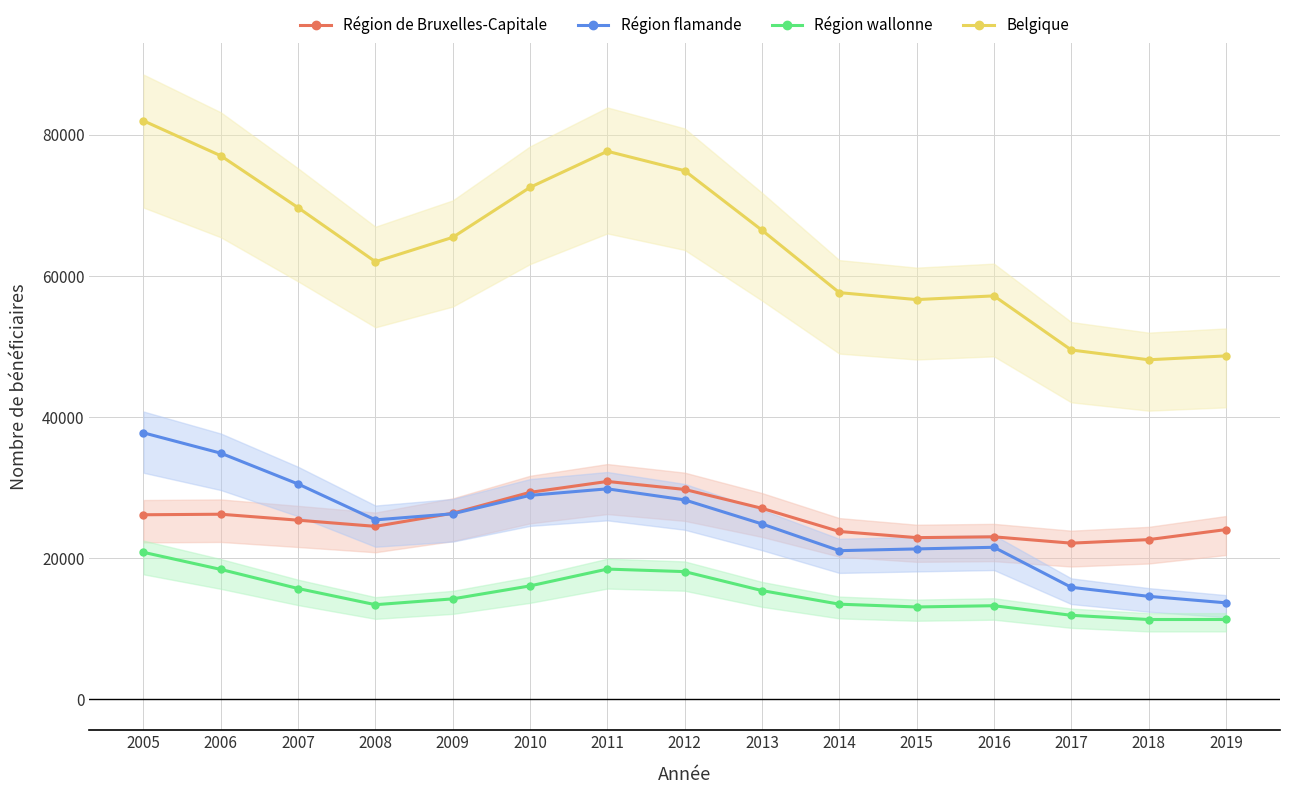

Between 2009 and 2010, which is larger?

2010